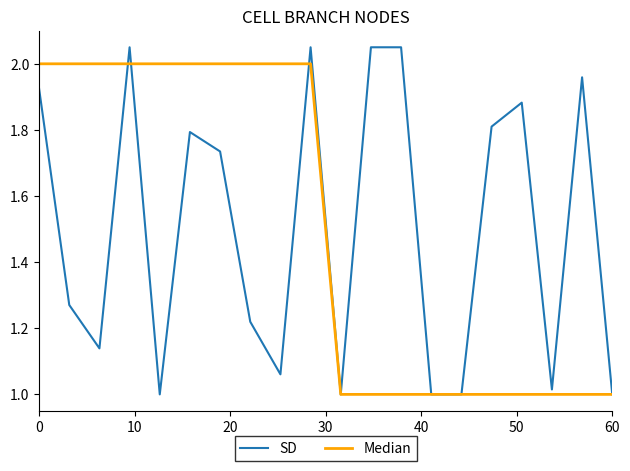

Rank the series by their maximum value, from highest to lowest.

SD, Median